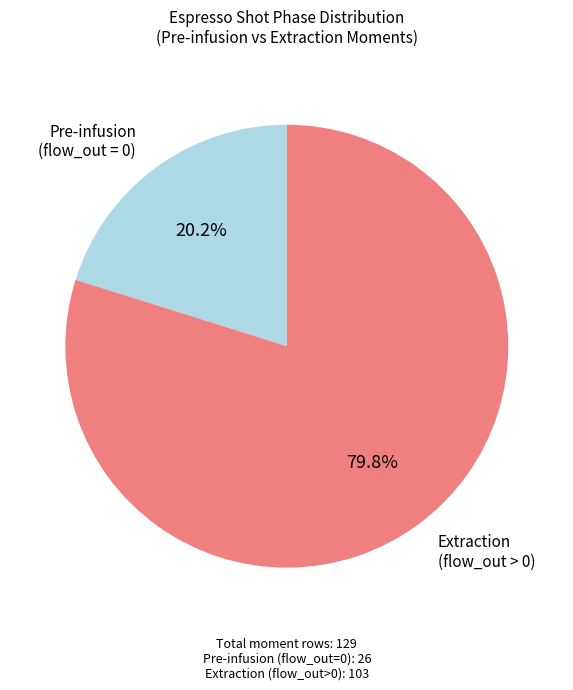

Does any single category account for the majority?

Yes